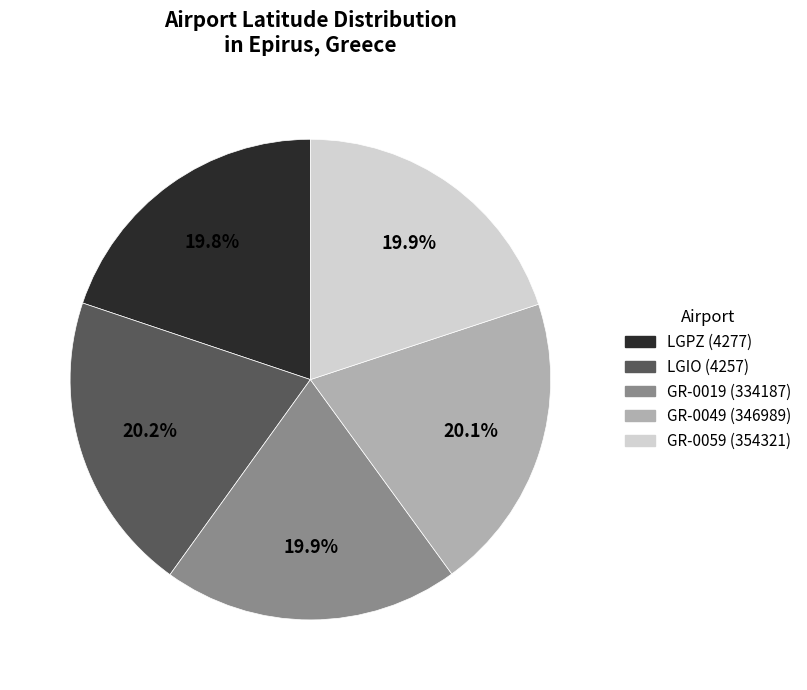

Is GR-0019 (334187) the majority of the pie?

No